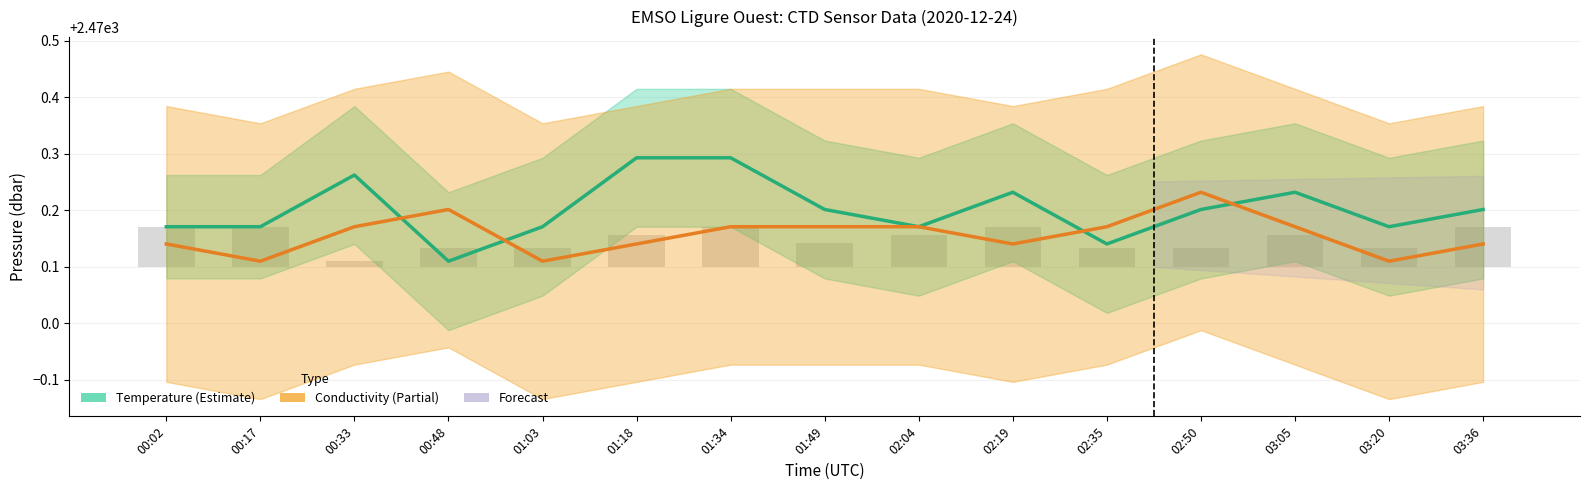

Count the Pressure values in the range 0 to 1.

15